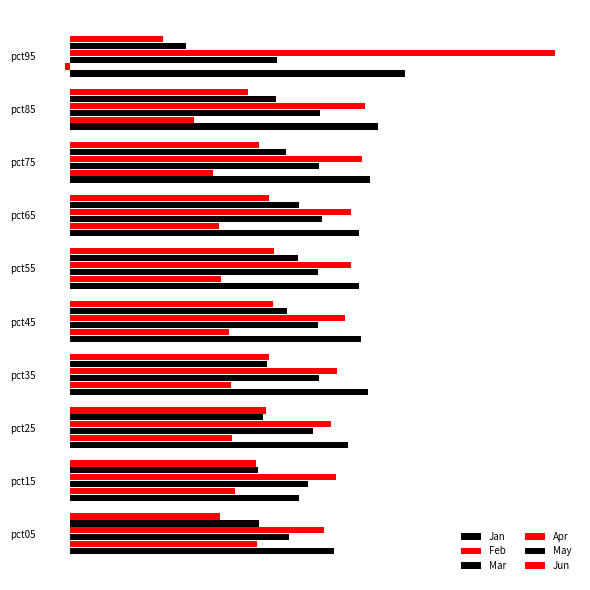

Which series has the widest spread of values?

Apr